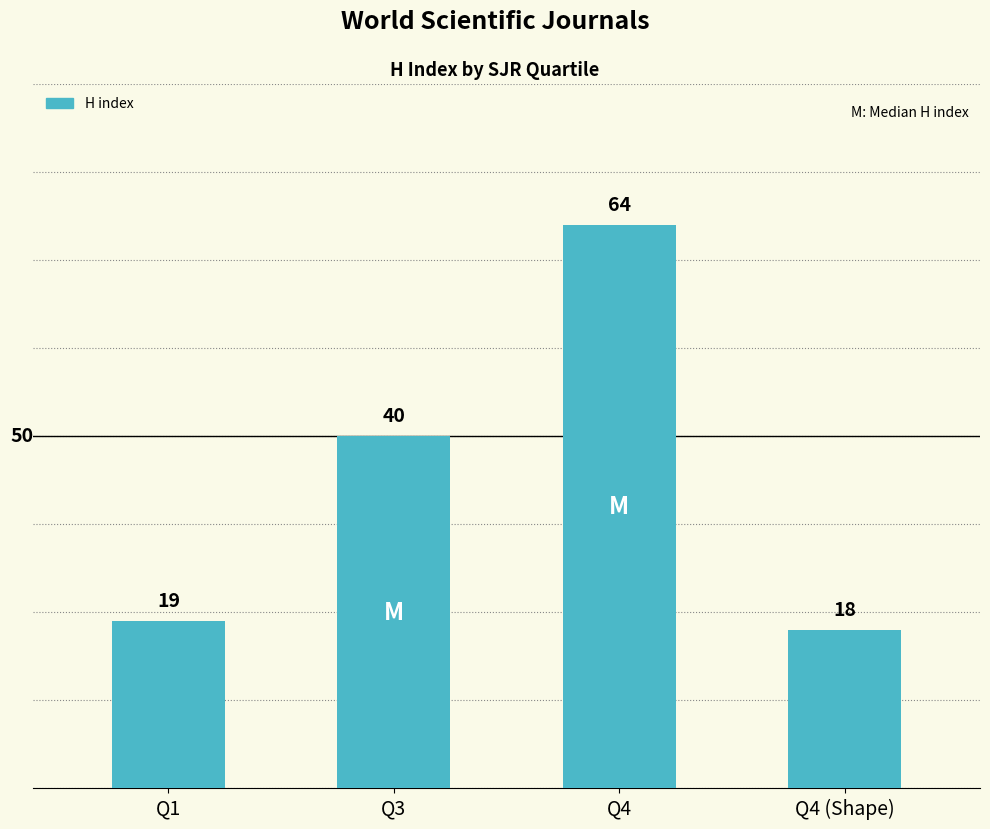

At which category does the chart reach its peak across all series?

Q4